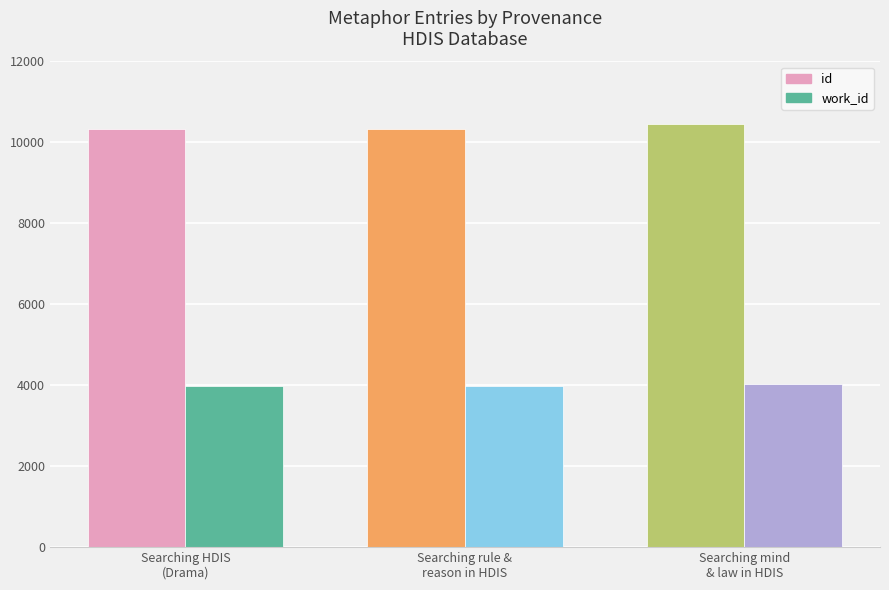

What is the highest value of the id series?

10465